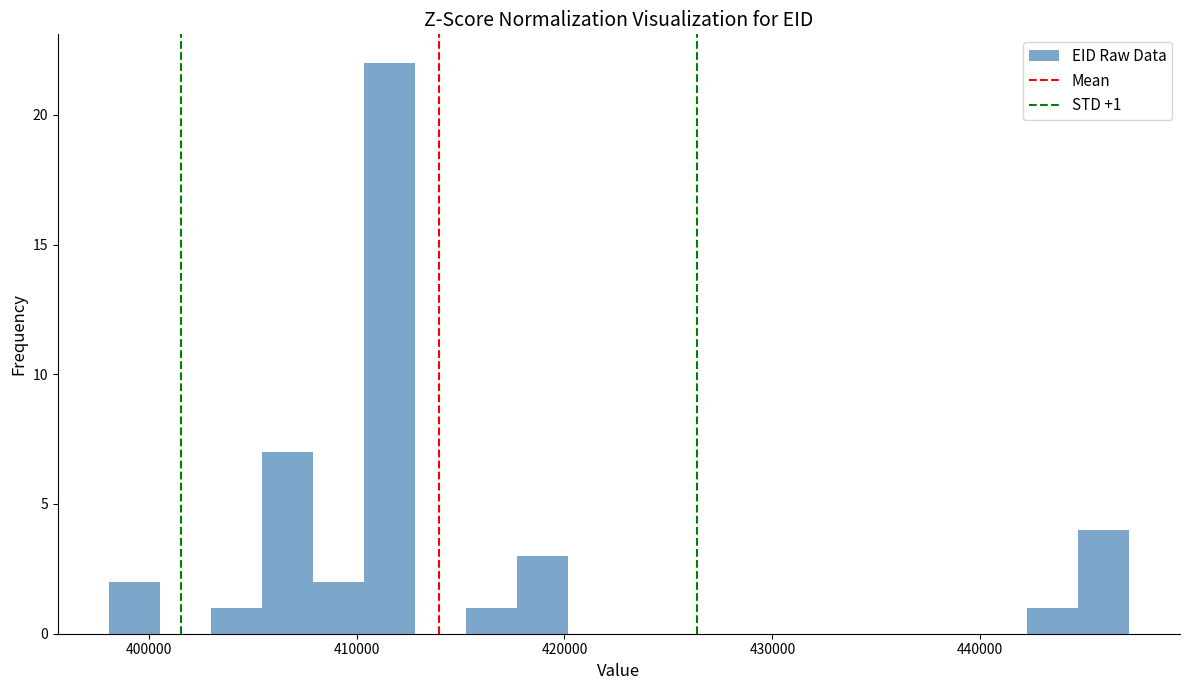

Around what value on the x-axis is the tallest bar? Give the approximate position of its centre, as read against the axis.

412000